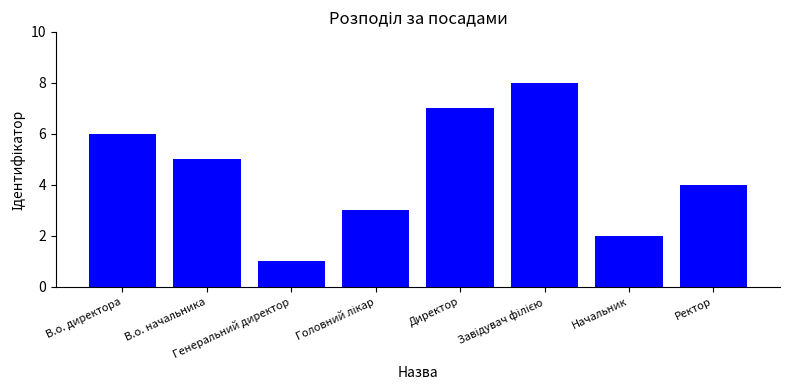

What is the difference between the maximum and minimum values?

7